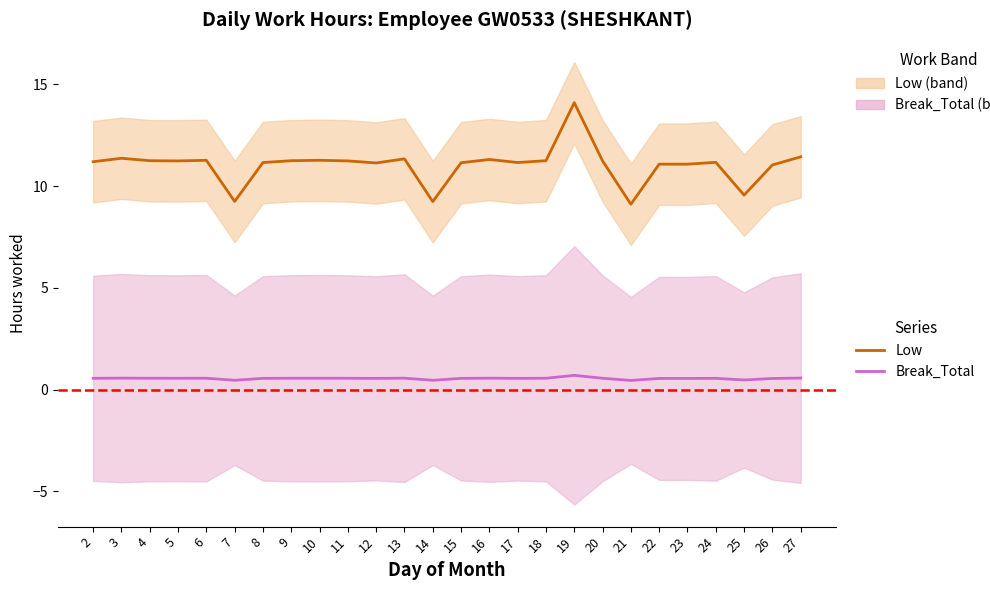

The Break_Total series shows 0.5 at 21. True or false?

True